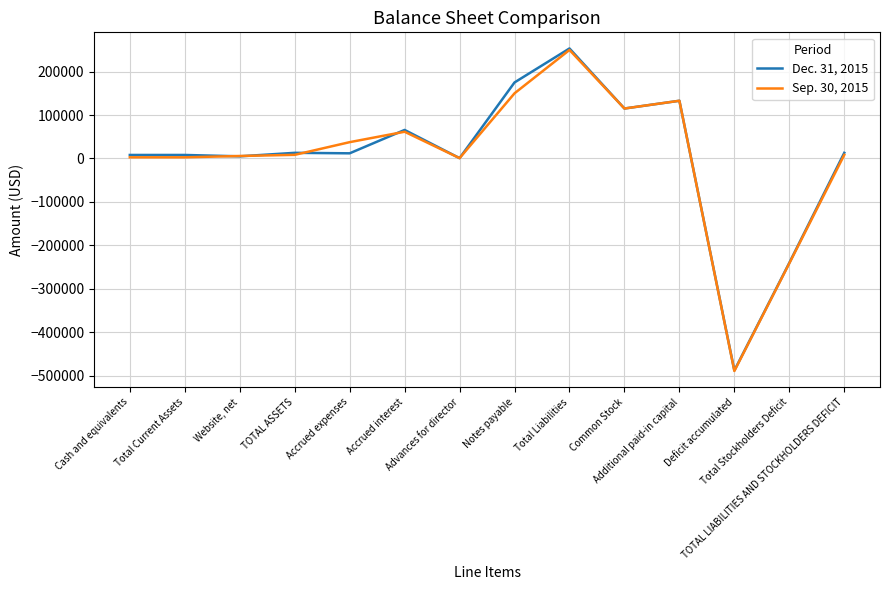

What is the sum of the Dec. 31, 2015 values at Website, net and Cash and equivalents?

12960